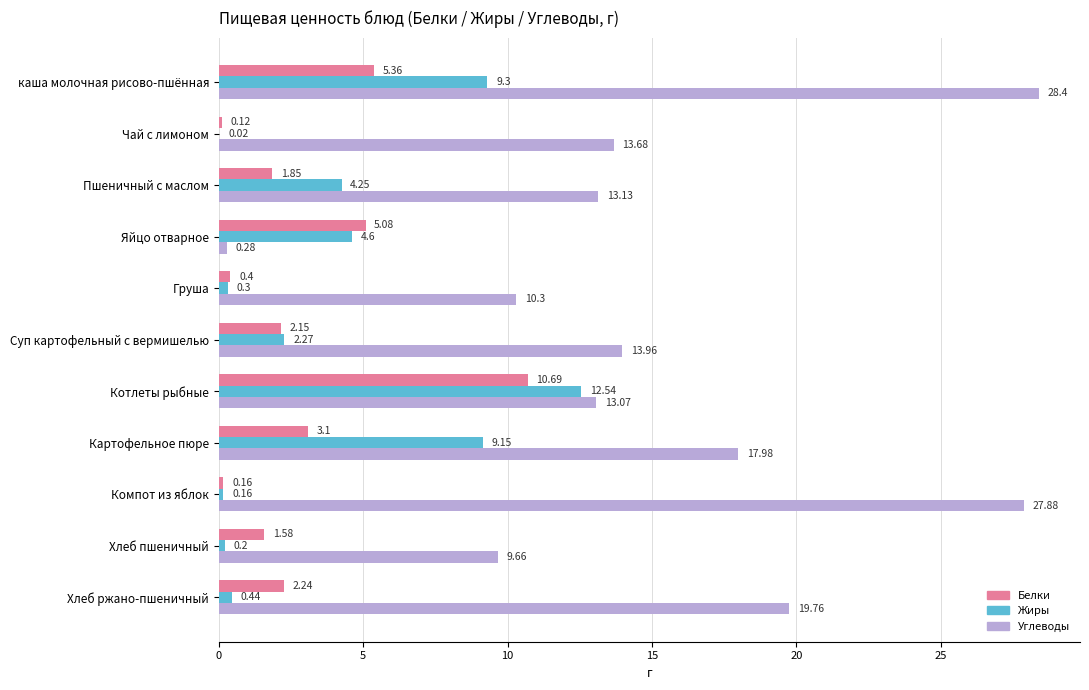

At which label is Жиры closest to 6?

Яйцо отварное